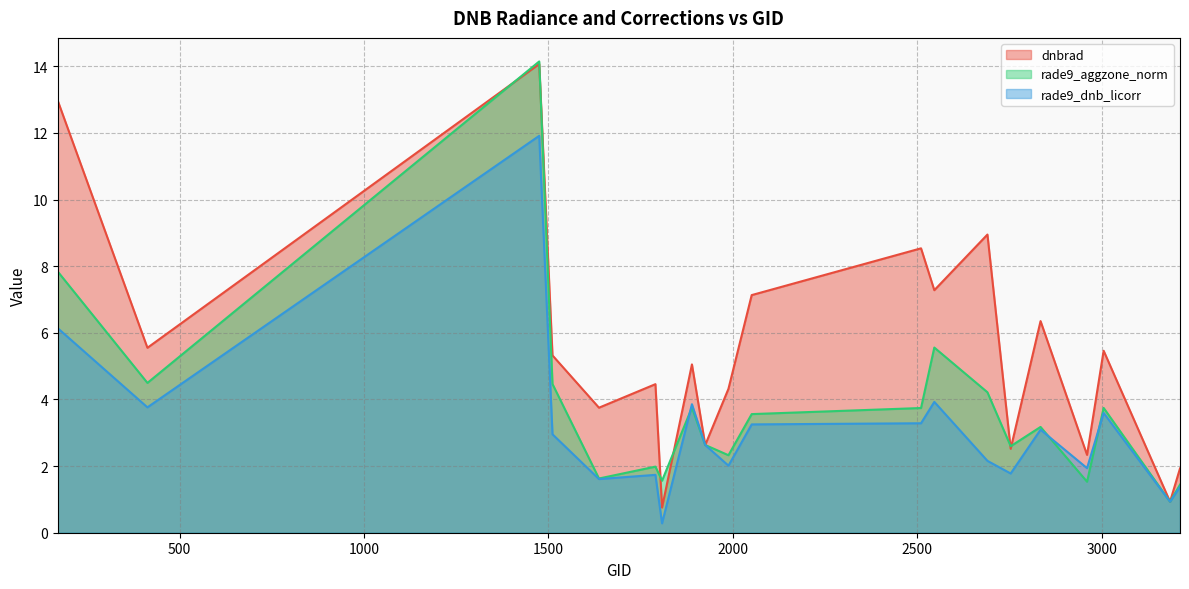

List the series in order of their peak value, lowest first.

rade9_dnb_licorr, dnbrad, rade9_aggzone_norm